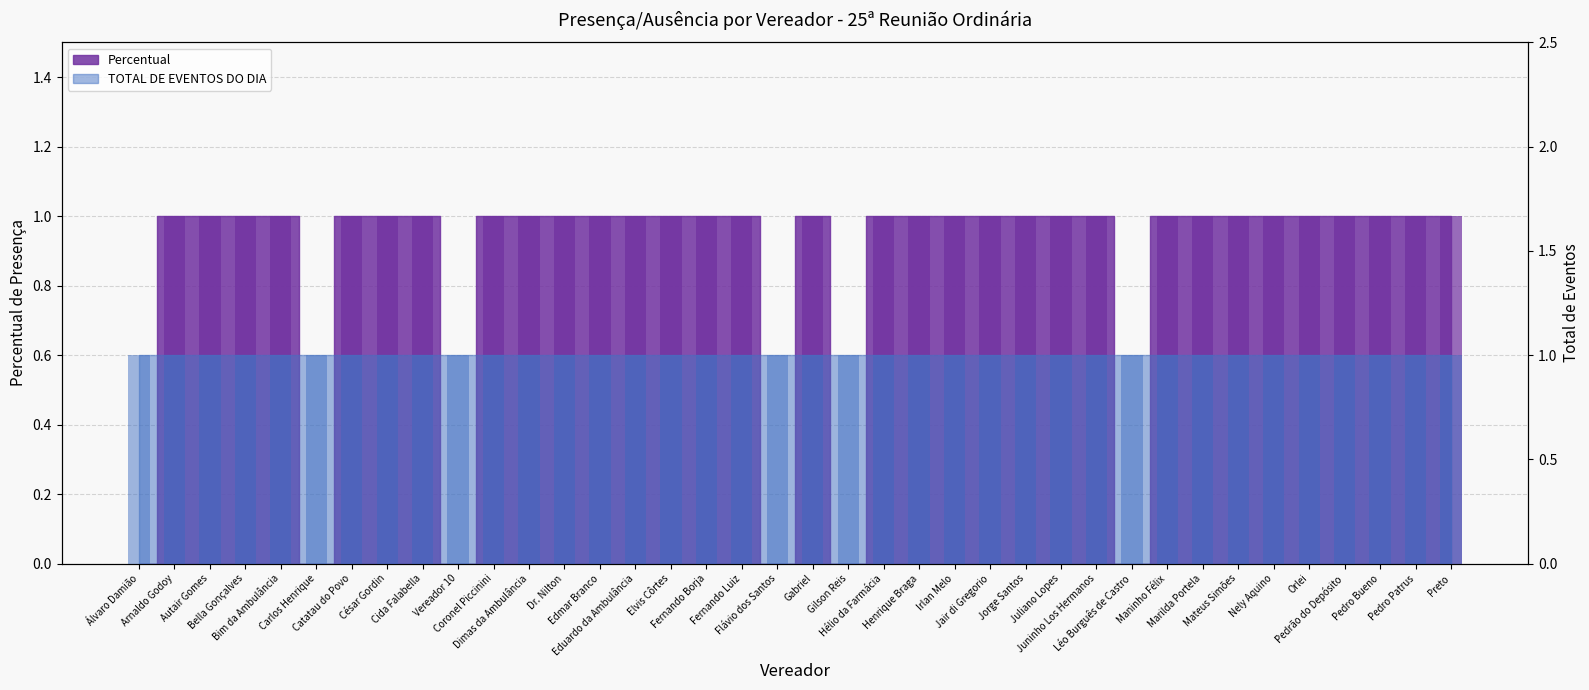

Reading right to left, transcribe all the data shown in this chart.

Preto=1	Pedro Patrus=1	Pedro Bueno=1	Pedrão do Depósito=1	Orlei=1	Nely Aquino=1	Mateus Simões=1	Marilda Portela=1	Maninho Félix=1	Léo Burguês de Castro=0	Juninho Los Hermanos=1	Juliano Lopes=1	Jorge Santos=1	Jair di Gregorio=1	Irlan Melo=1	Henrique Braga=1	Hélio da Farmácia=1	Gilson Reis=0	Gabriel=1	Flávio dos Santos=0	Fernando Luiz=1	Fernando Borja=1	Elvis Côrtes=1	Eduardo da Ambulância=1	Edmar Branco=1	Dr. Nilton=1	Dimas da Ambulância=1	Coronel Piccinini=1	Vereador 10=0	Cida Falabella=1	César Gordin=1	Catatau do Povo=1	Carlos Henrique=0	Bim da Ambulância=1	Bella Gonçalves=1	Autair Gomes=1	Arnaldo Godoy=1	Álvaro Damião=0